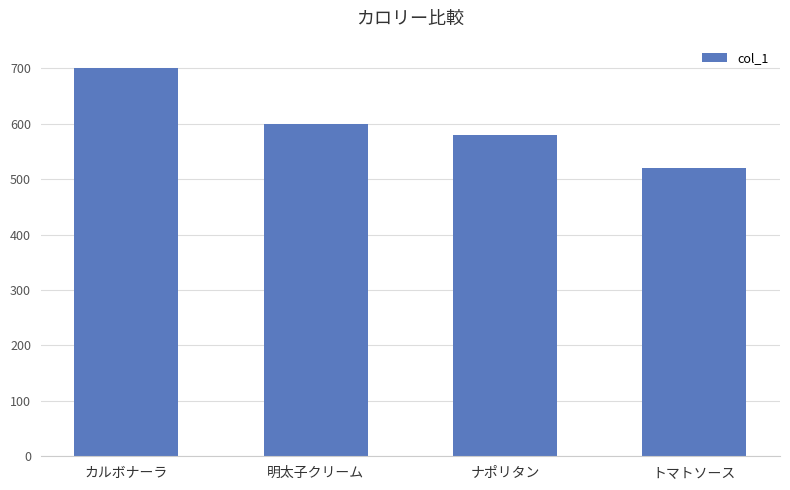

How many data points are less than 600?

2